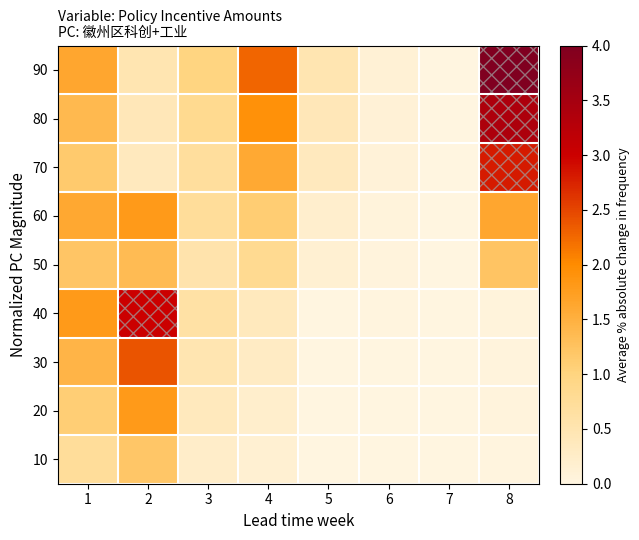

Which series has the largest total across all categories?

90